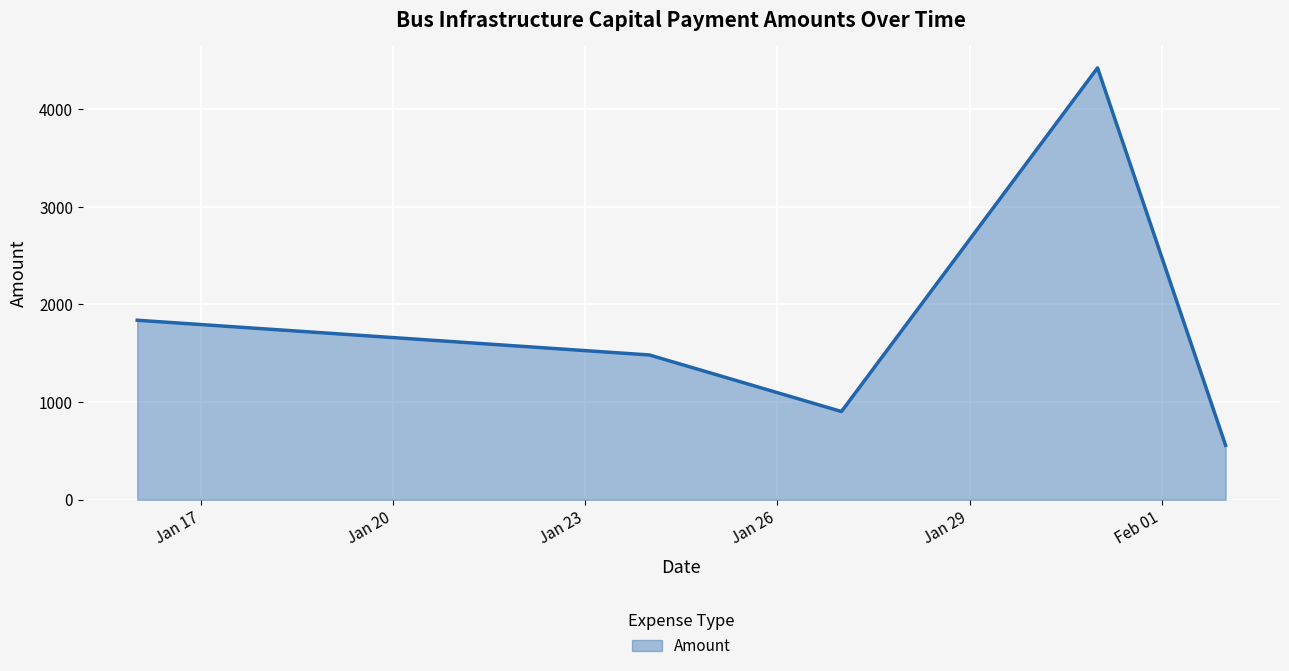

What is the minimum value shown in the chart?

557.4